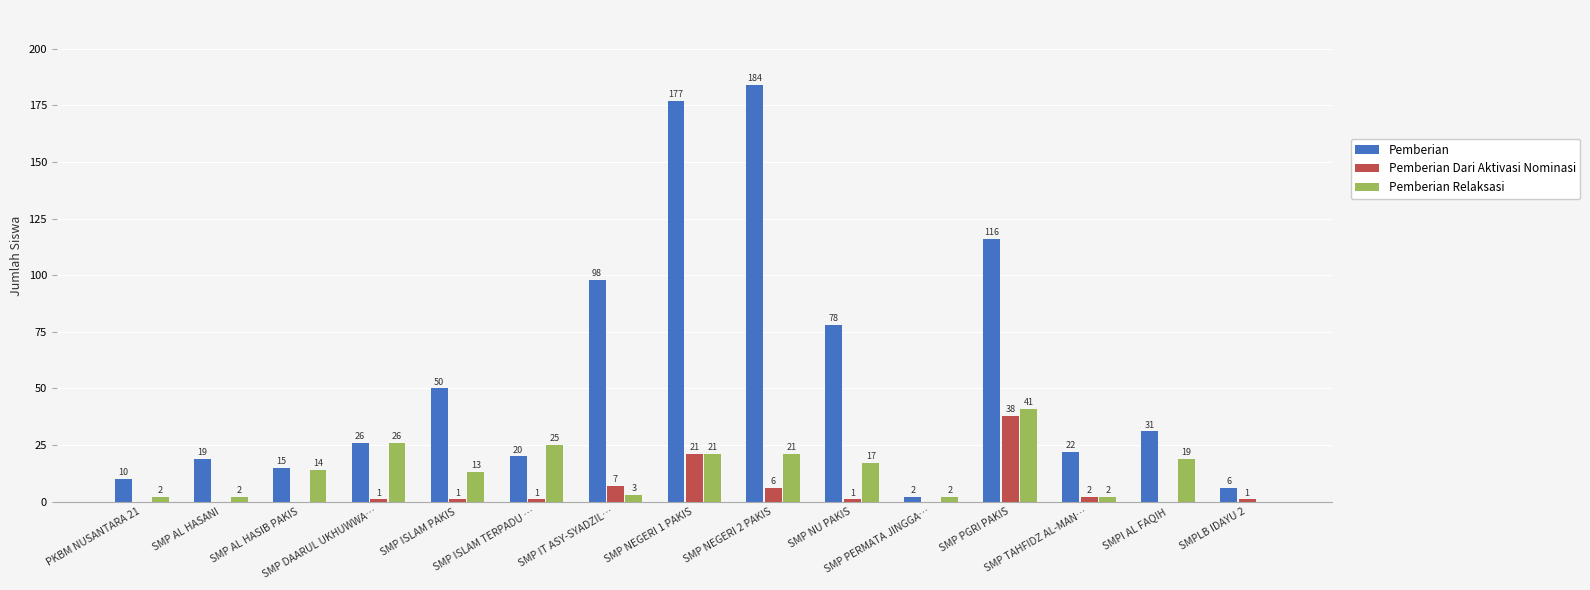

At which category is the sum across all series the highest?

SMP NEGERI 1 PAKIS